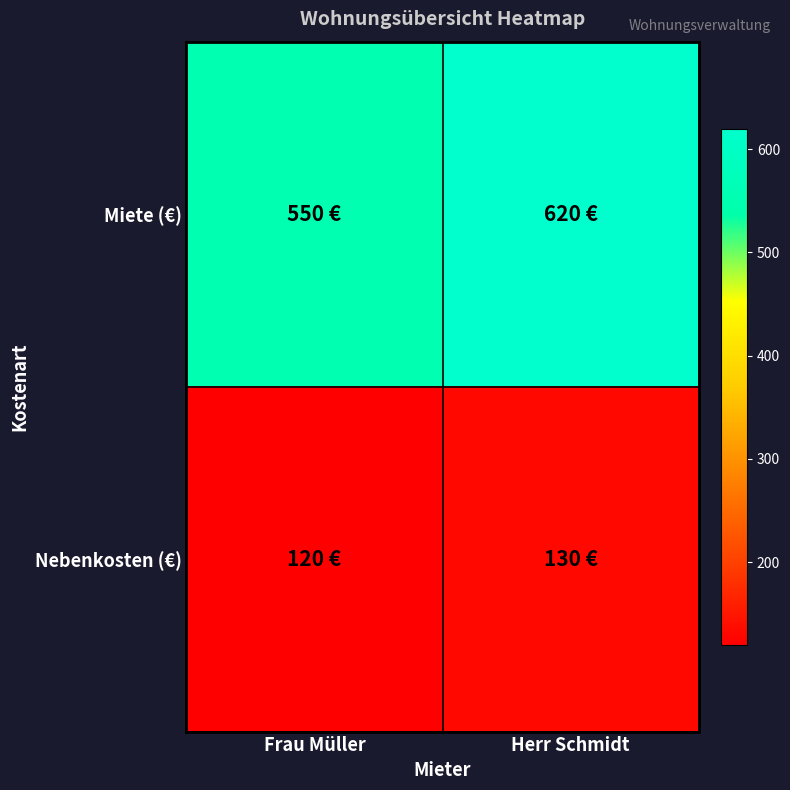

Reading left to right, what are all the values shown in this chart?

Miete (€): Frau Müller=550	Herr Schmidt=620
Nebenkosten (€): Frau Müller=120	Herr Schmidt=130